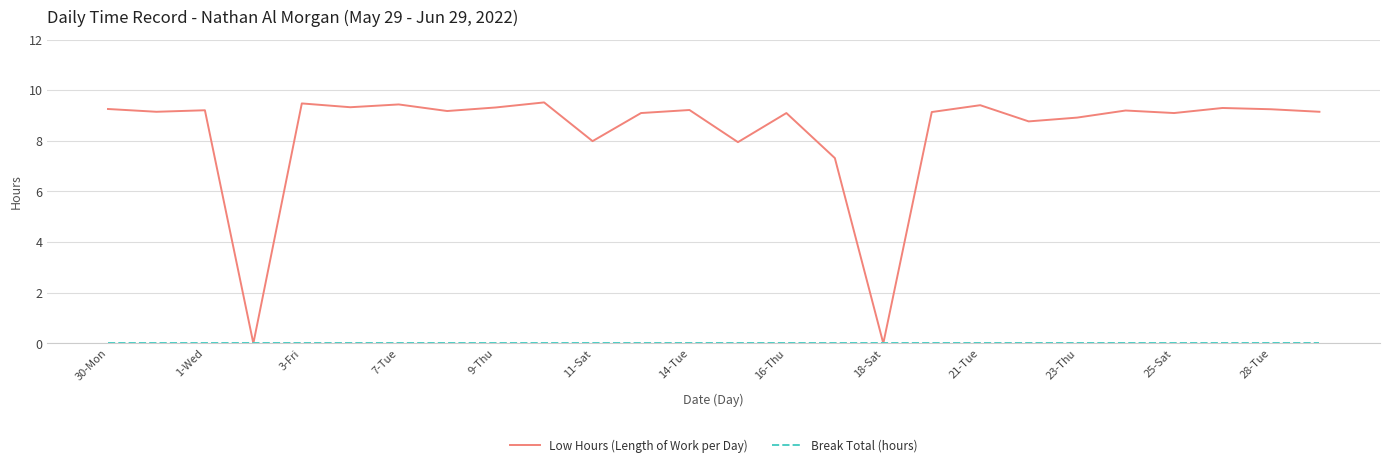

What is the maximum value for Low Hours (Length of Work per Day)?

9.5